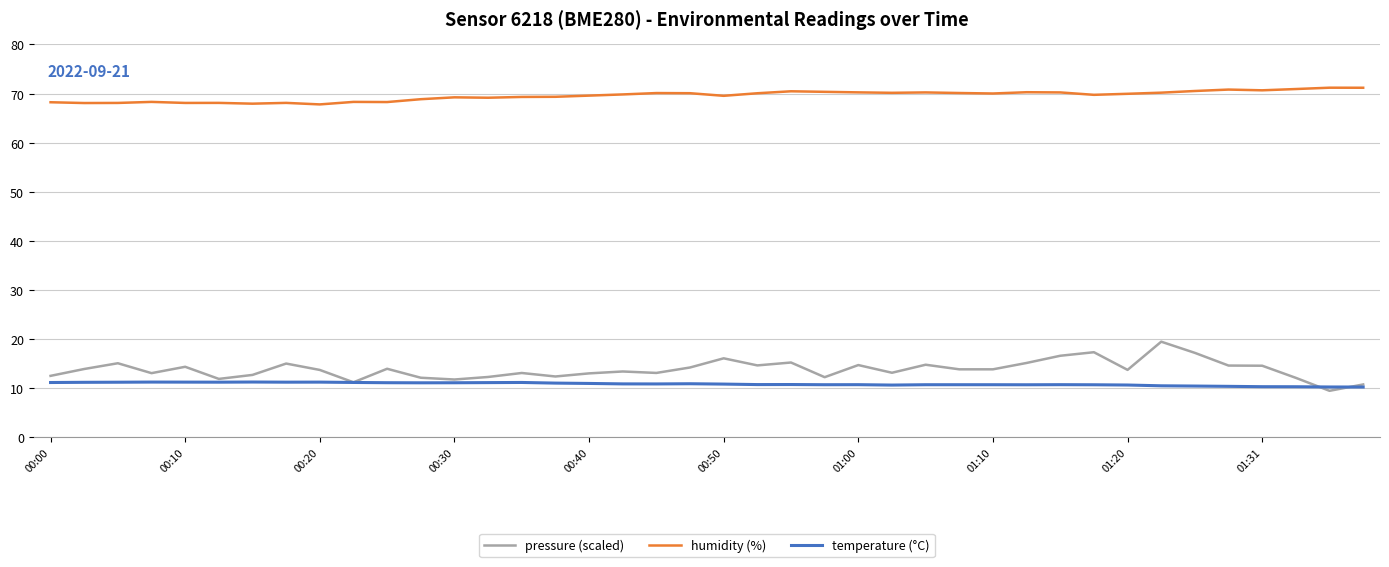

True or false: temperature (°C) and humidity (%) cross at least once.

False